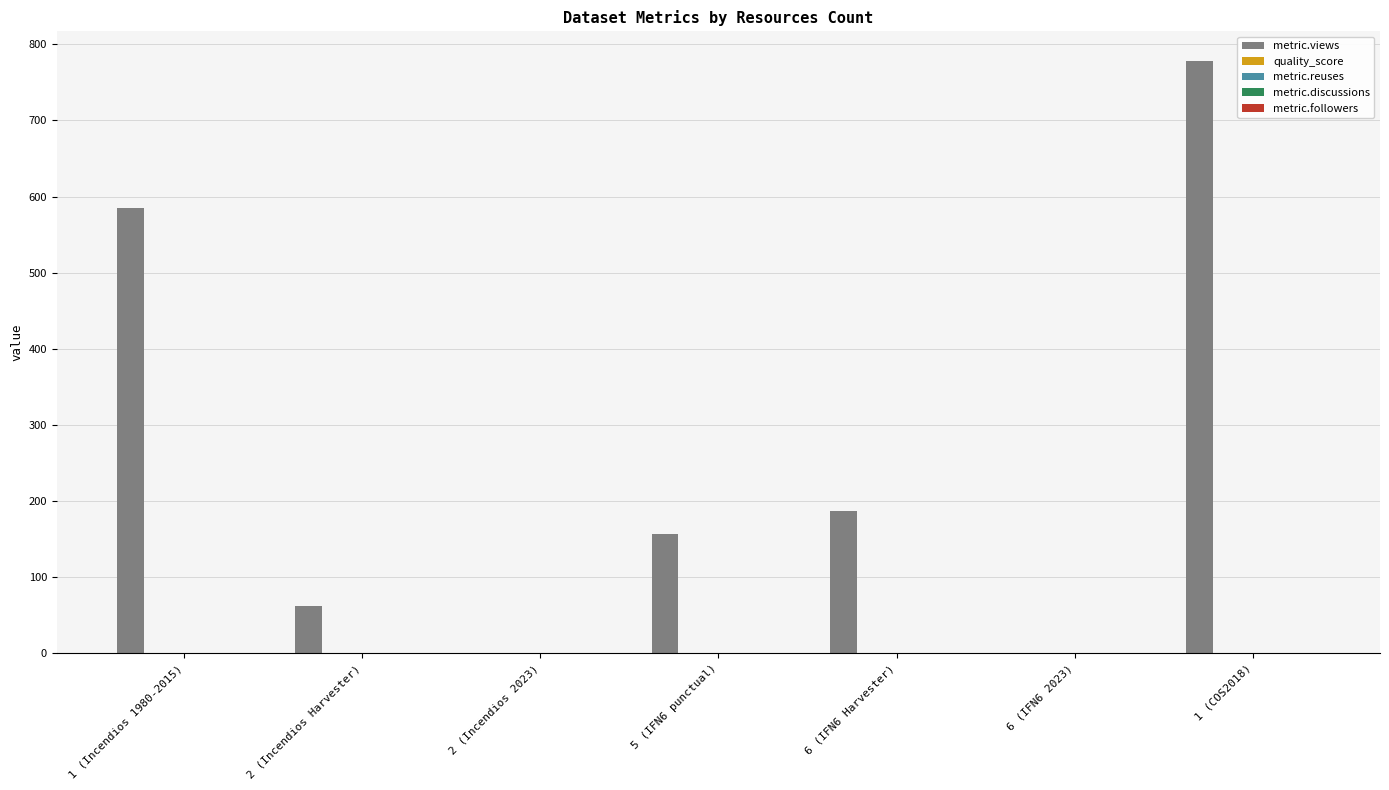

The value of metric.views at 1 (Incendios 1980-2015) is 1023.4. True or false?

False